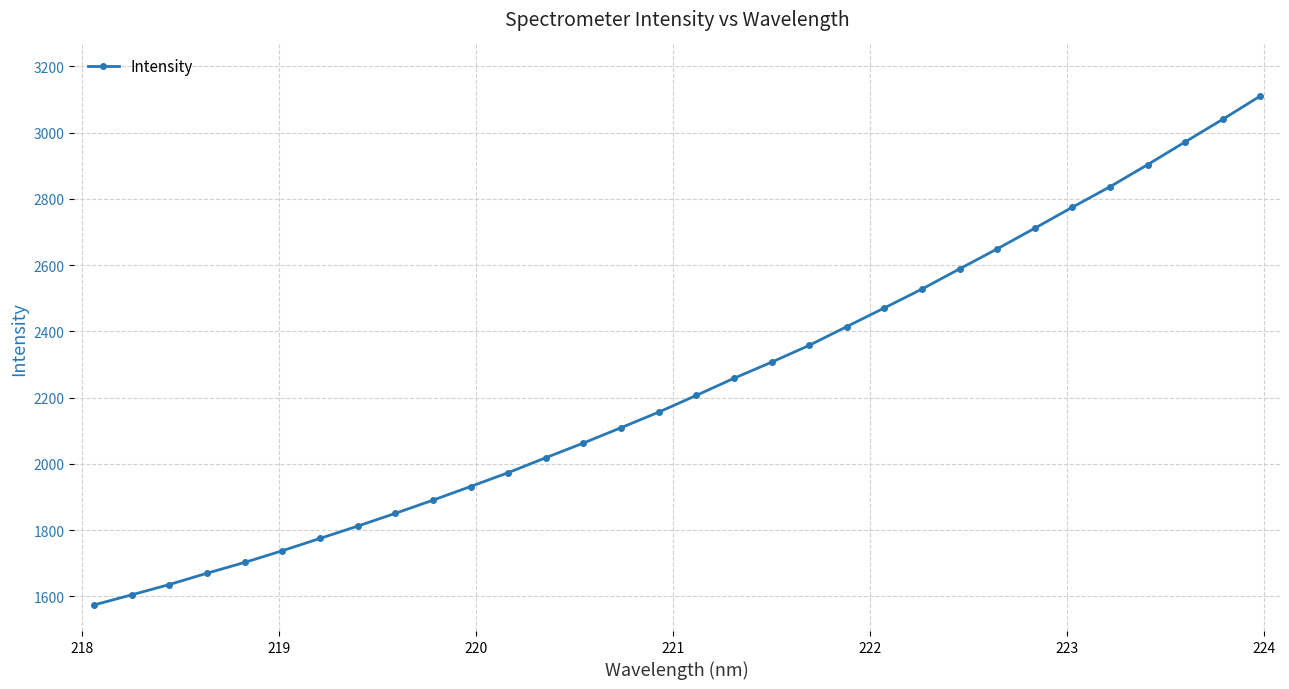

What is the sum of all values?

71638.7